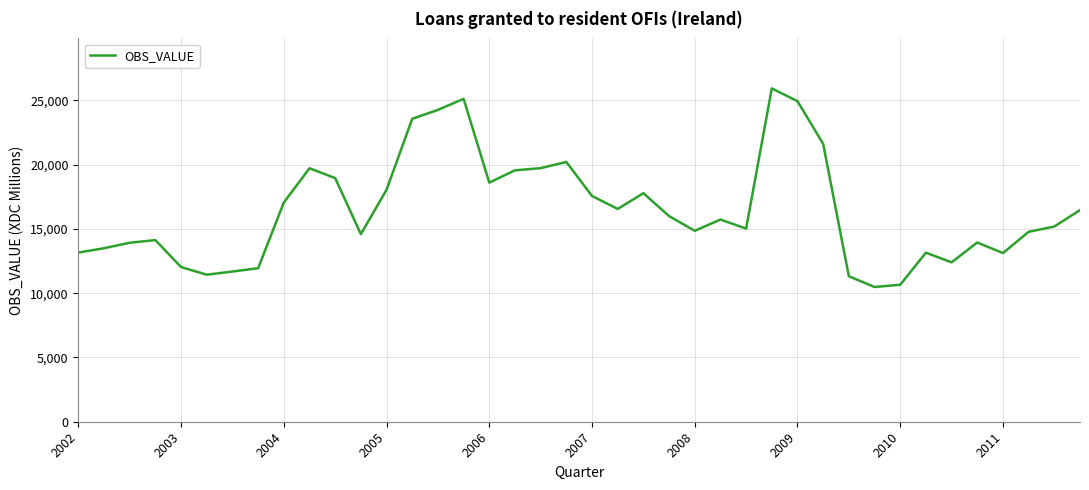

What is the difference between the maximum and minimum values?

15445